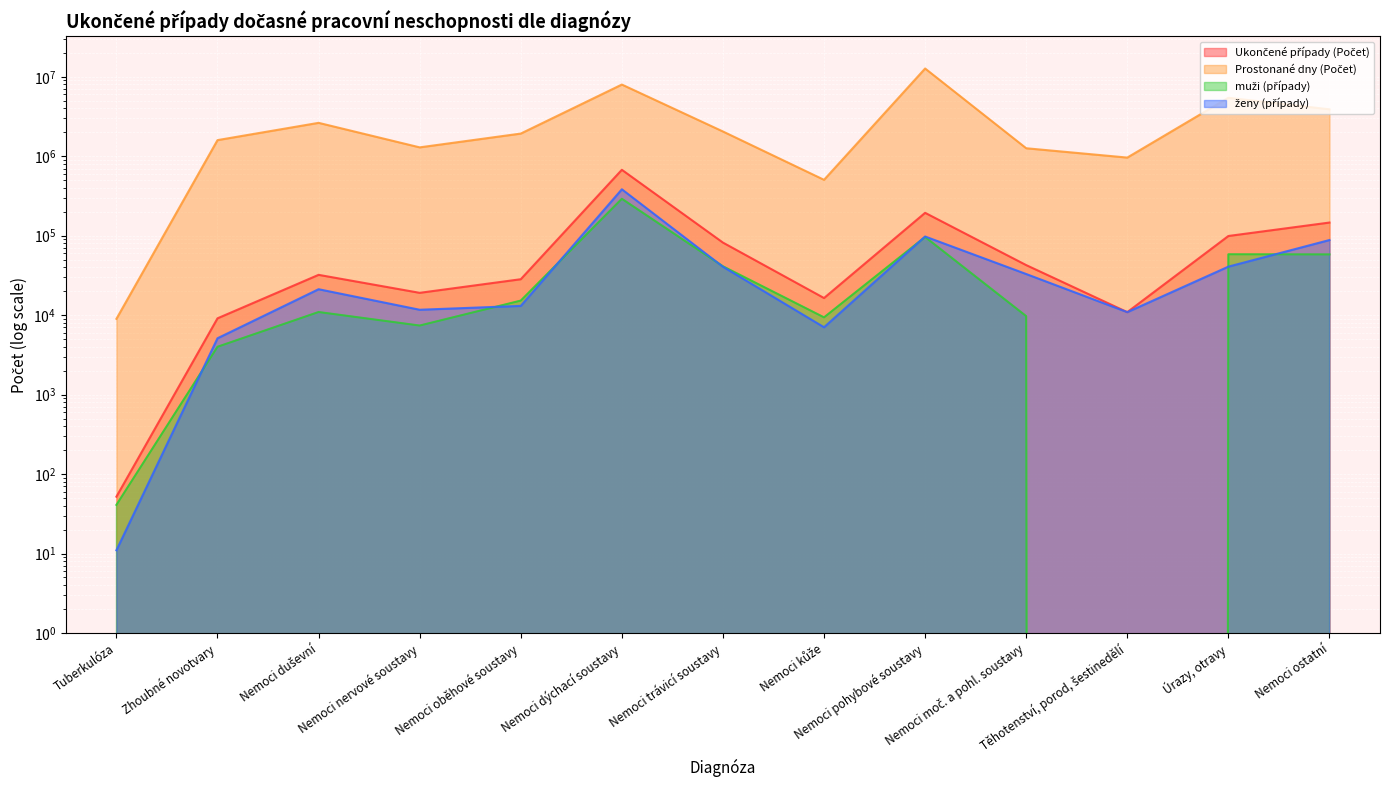

How many values in the Prostonané dny (Počet) series exceed 1928289?

6